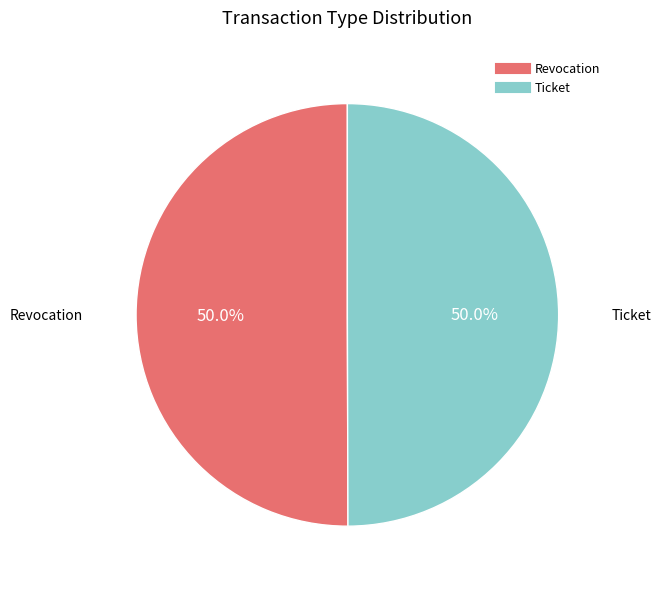

Is the sum of Ticket and Revocation greater than half?

Yes